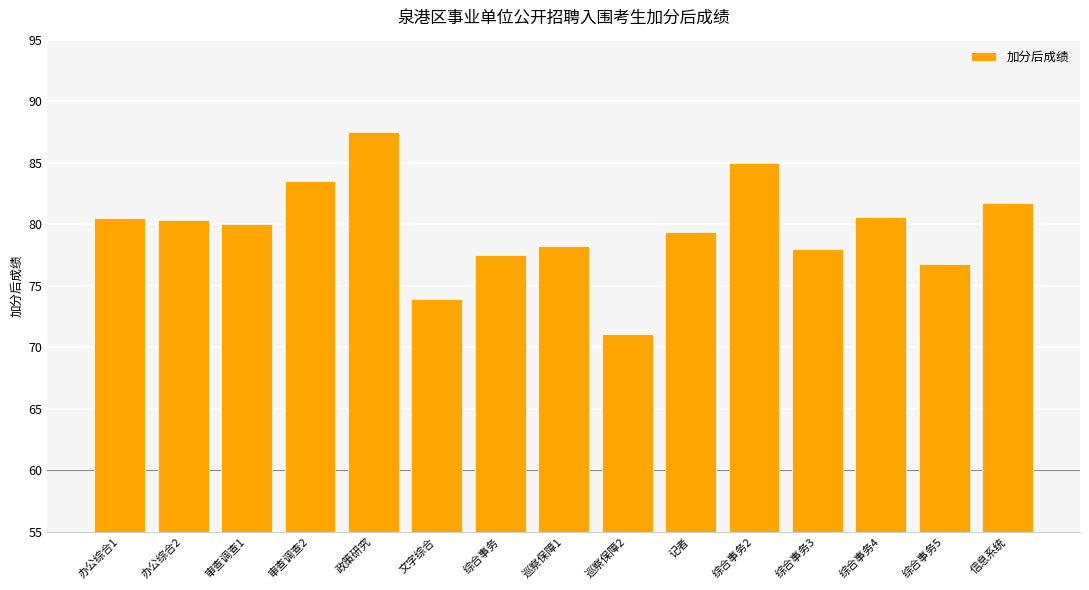

How many bars are there in total?

15